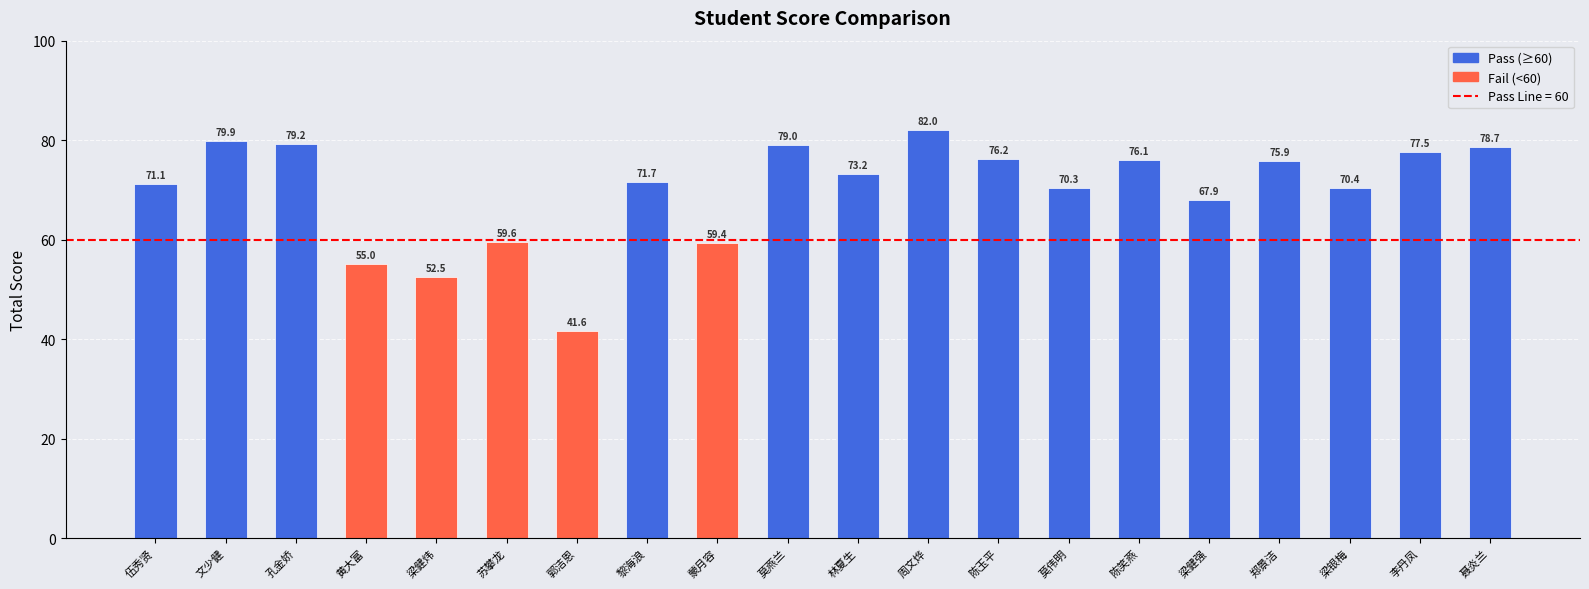

What is the sum of the values at 林夏生 and 孔金娇?

152.4